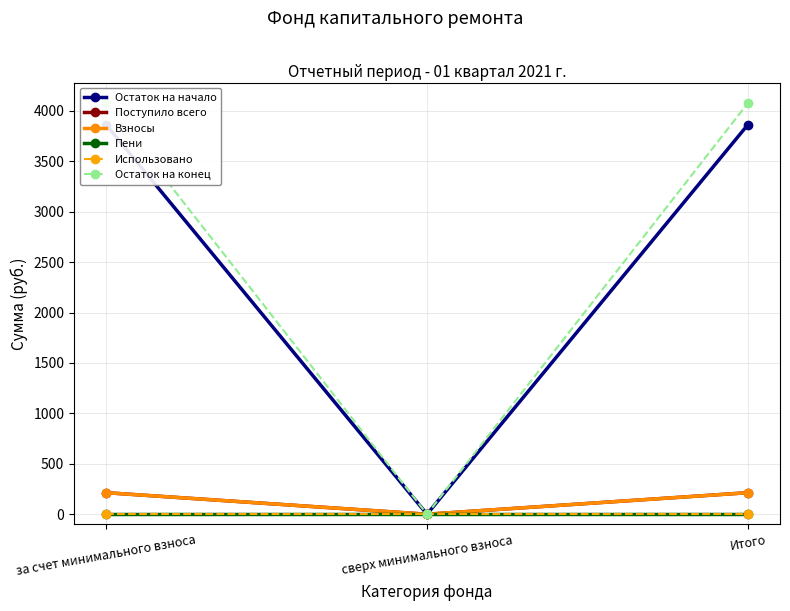

Count the number of categories in the chart.

3